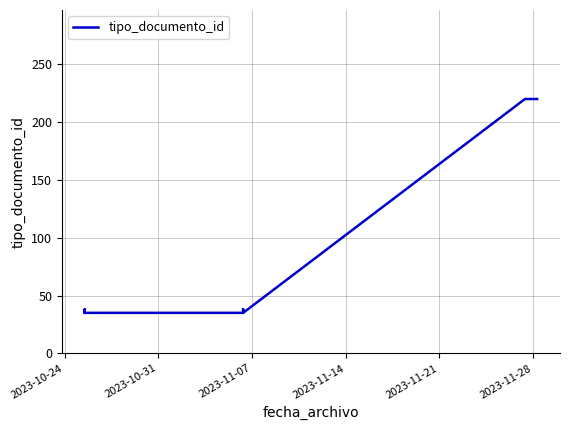

Which has a higher value, 2023-10-24 or 2023-10-31?

2023-10-31